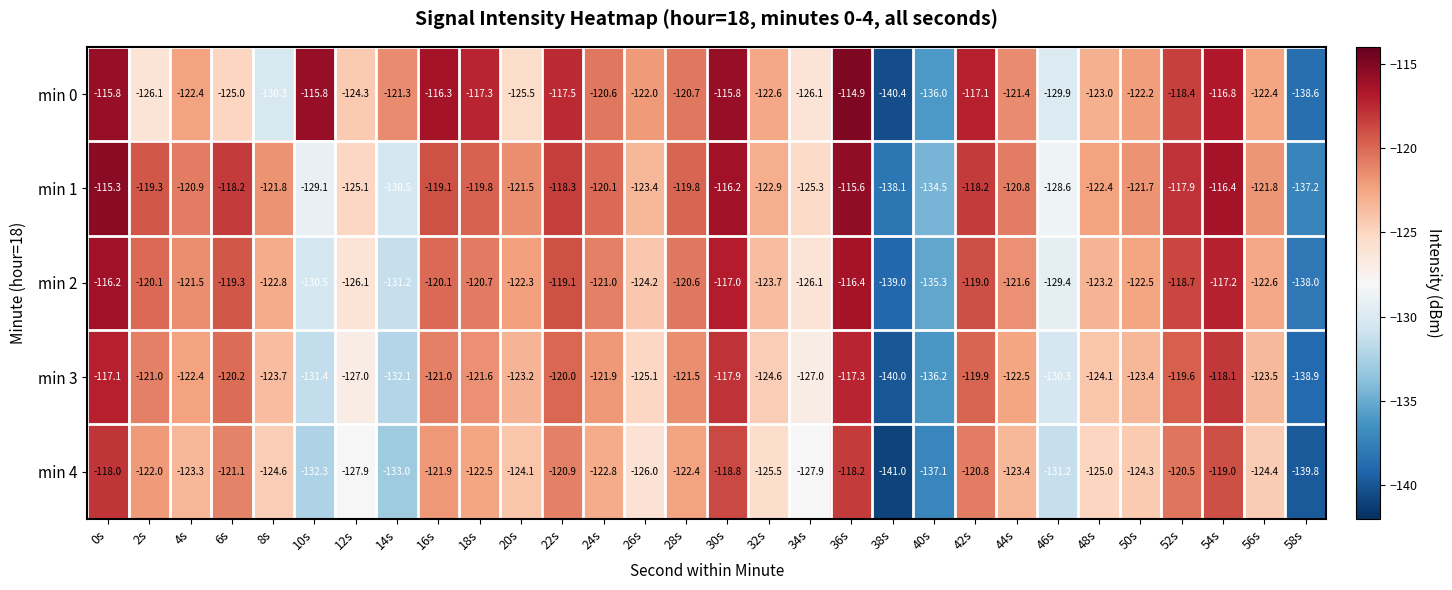

What is the spread (max minus min) of values at 2s?

6.8